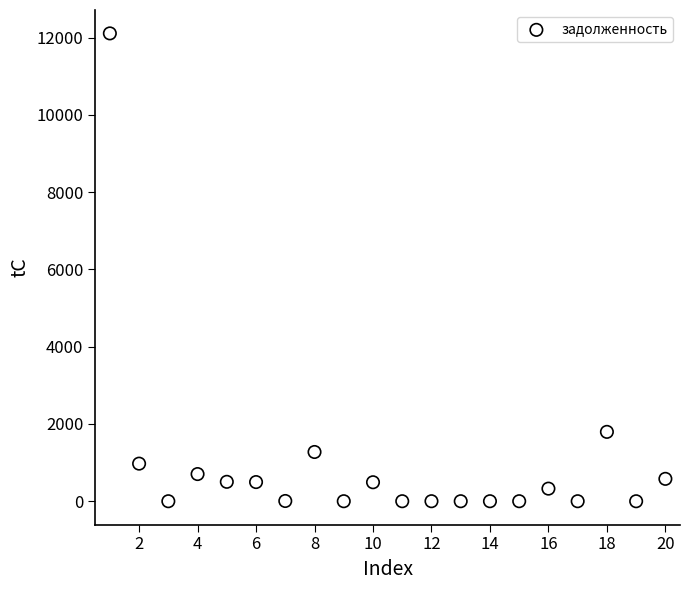

What is the range of Y values (max minus min)?

12108.0